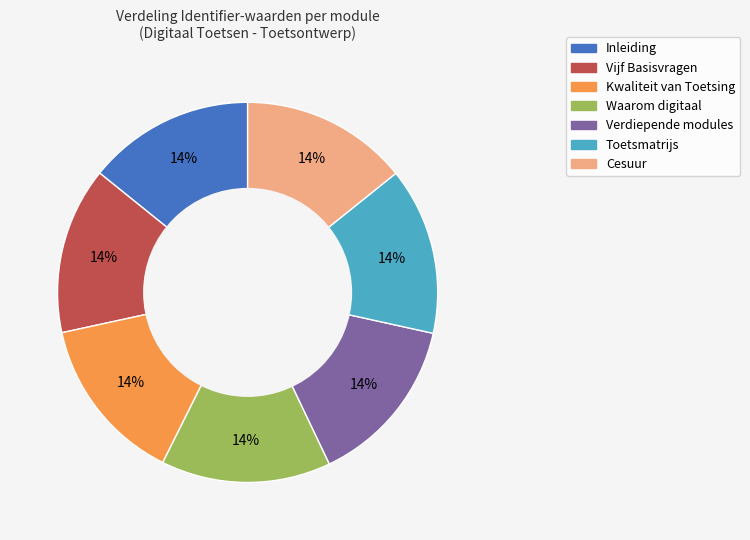

What percentage is the Toetsmatrijs slice, to the nearest percent?

14%